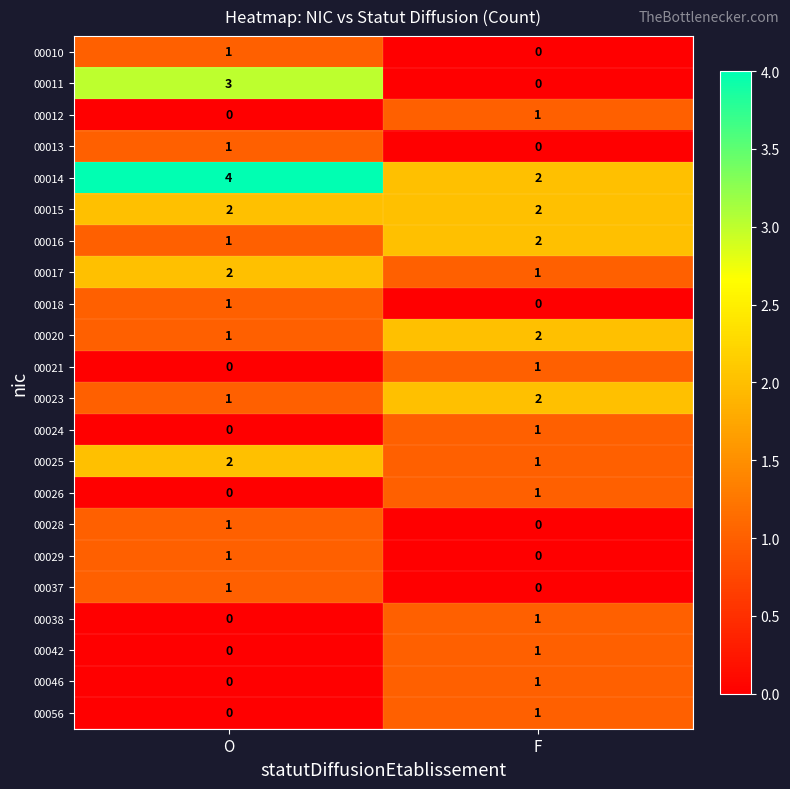

Where is 00038 nearest to the value 0?

O